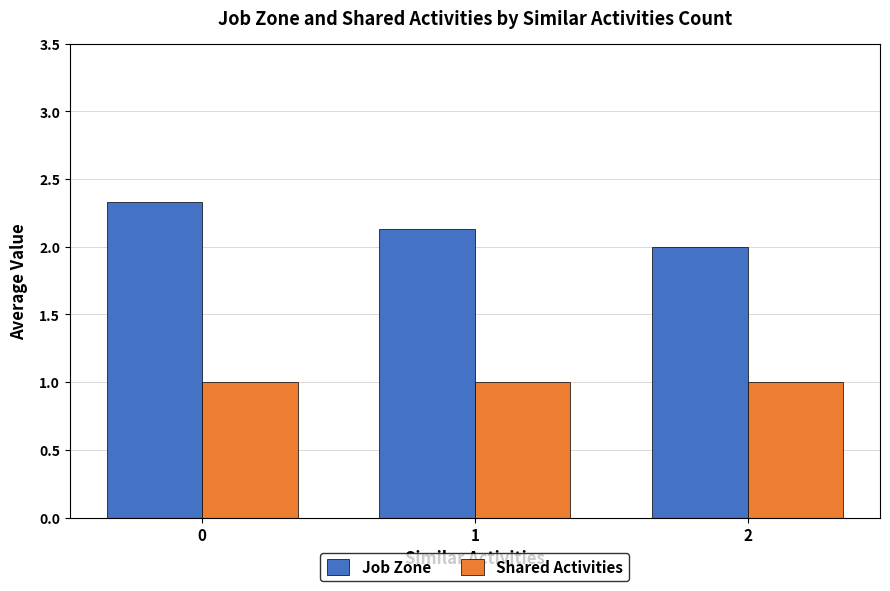

What is the difference between the maximum and second lowest values in the Job Zone series?

0.2